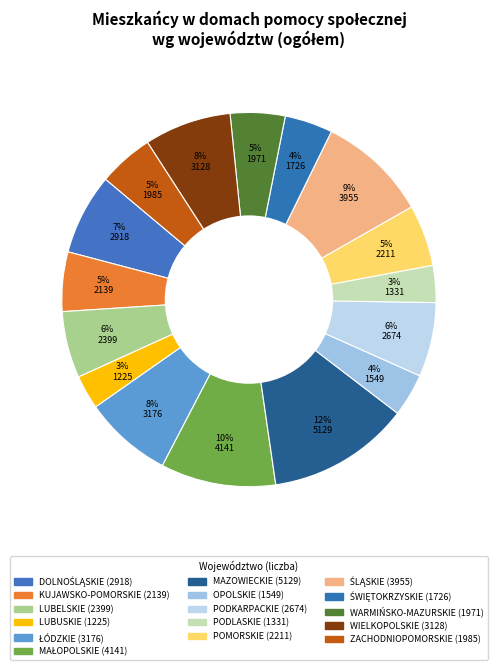

How many slices are in this pie chart?

16